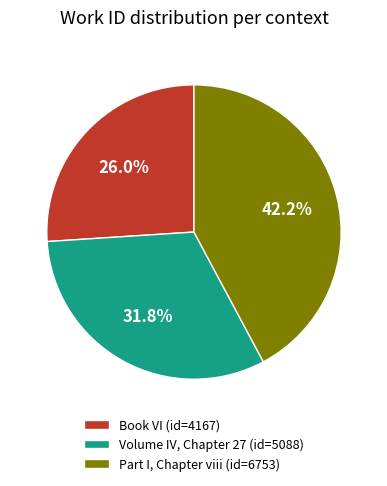

Does Volume IV, Chapter 27 account for over 50% of the chart?

No